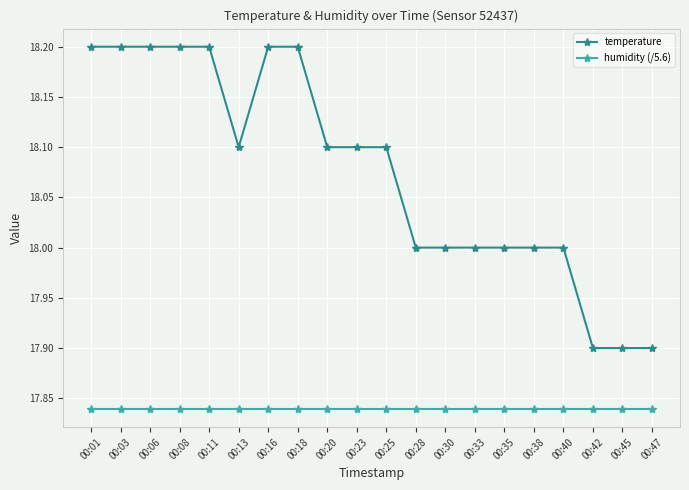

What are all the series names shown in the legend?

temperature, humidity (/5.6)